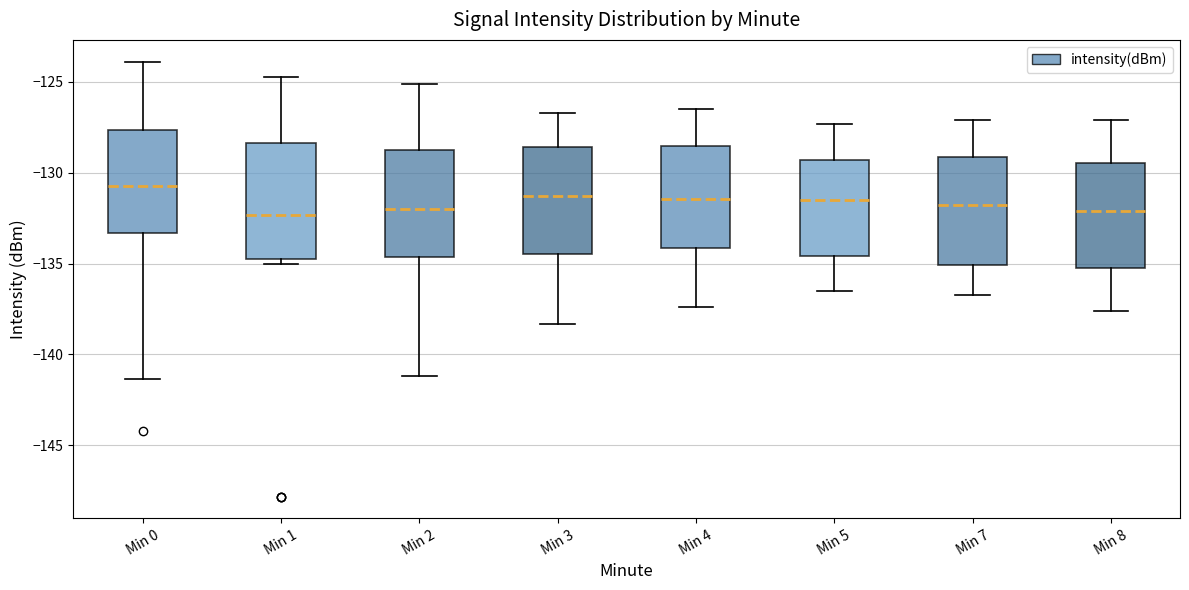

Where does the median line of the box for Min 1 sit on the y-axis? The values are not printed on the chart, so give them approximately, as read against the axis.

-132.5